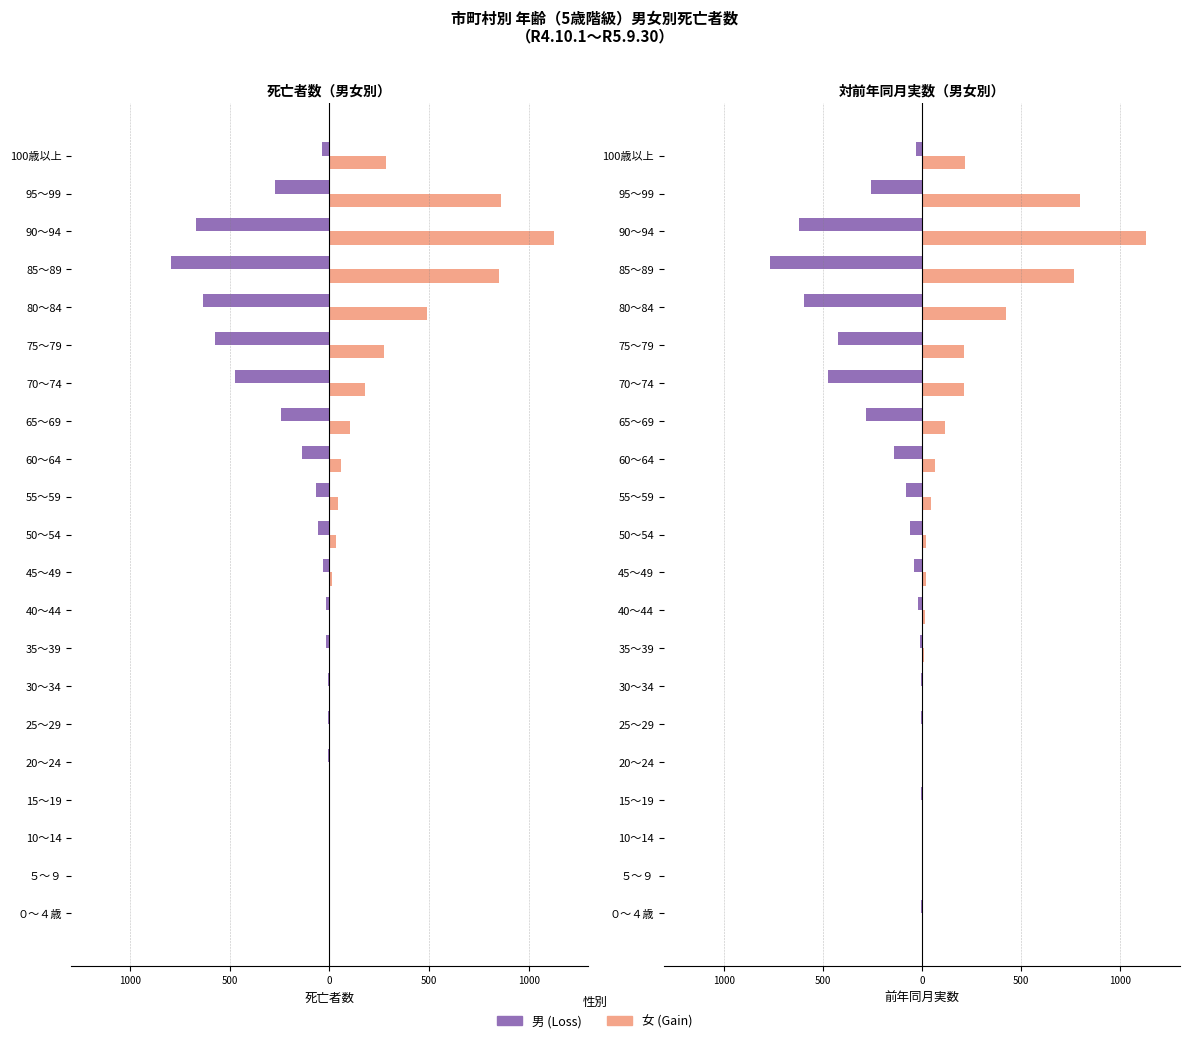

How many groups of bars are there?

21